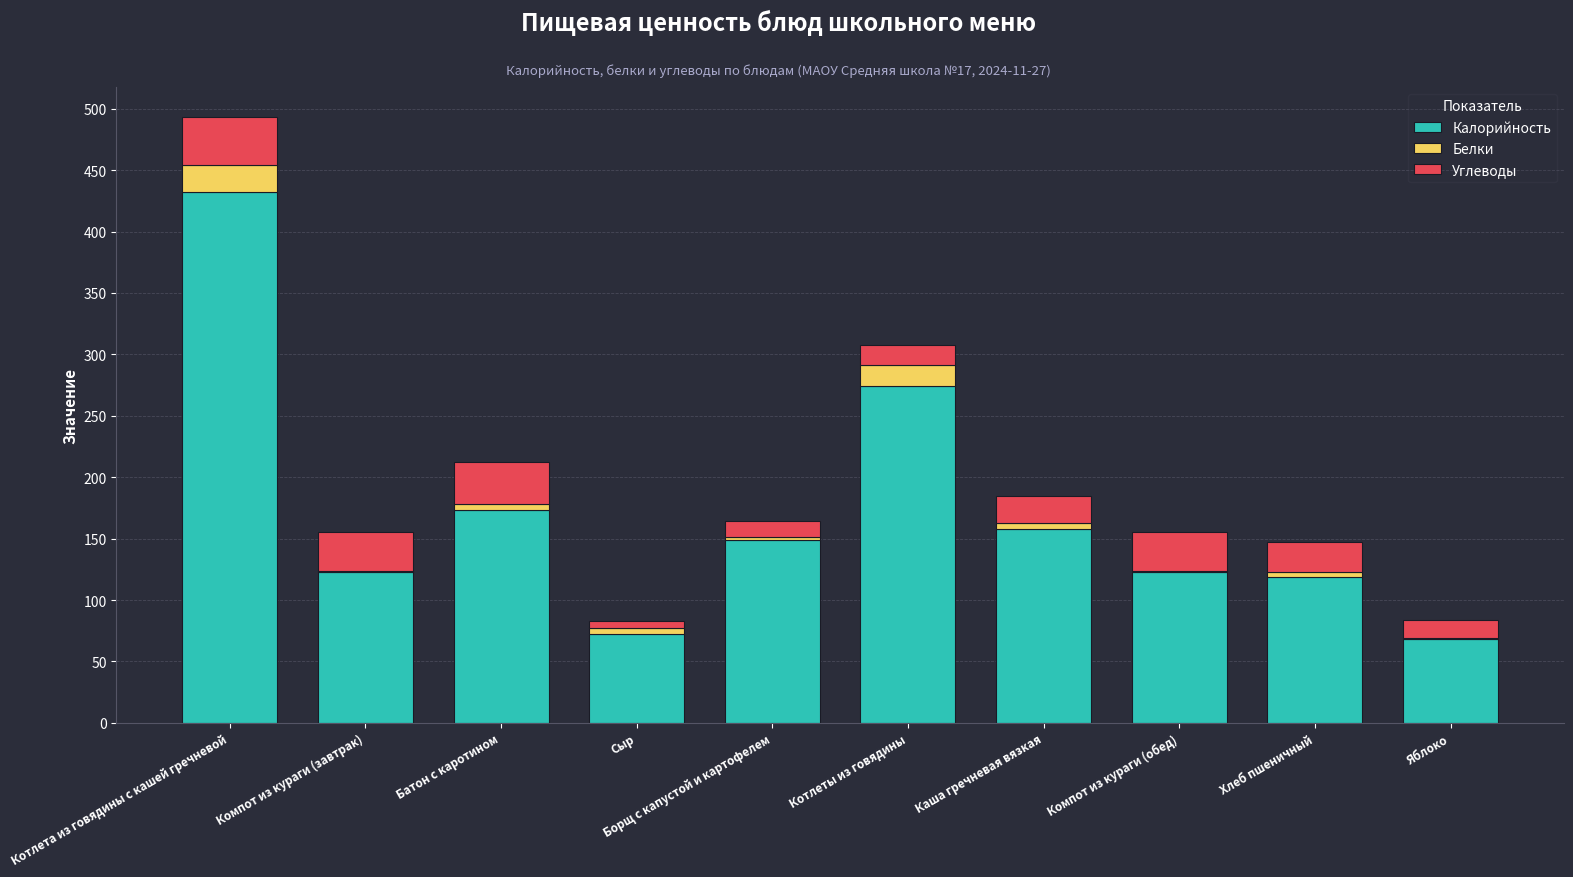

Are the bars horizontal?

No